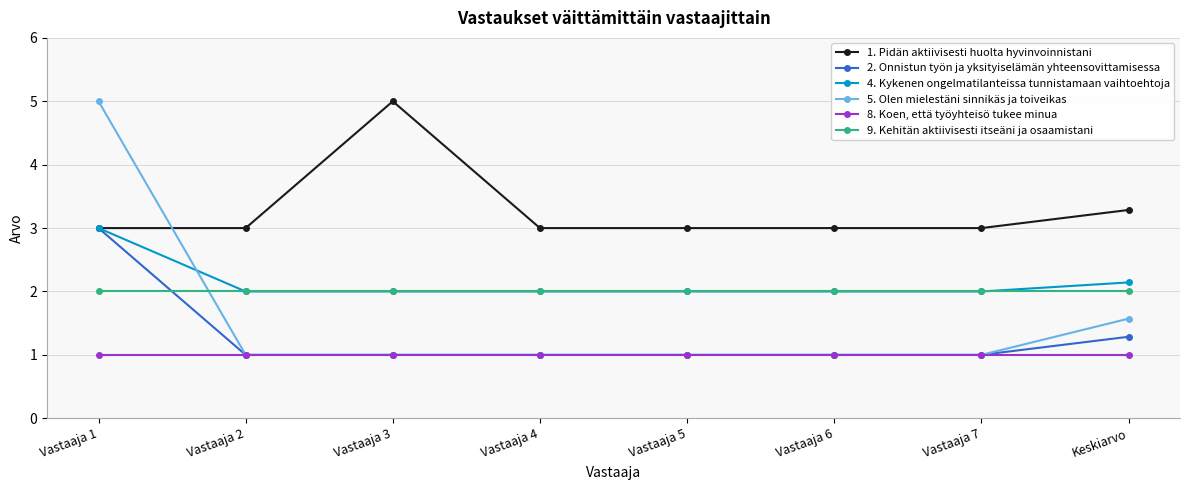

Reading left to right, list all the values displayed in this chart.

1. Pidän aktiivisesti huolta hyvinvoinnistani: 3.0	3.0	5.0	3.0	3.0	3.0	3.0	3.3
2. Onnistun työn ja yksityiselämän yhteensovittamisessa: 3.0	1.0	1.0	1.0	1.0	1.0	1.0	1.3
4. Kykenen ongelmatilanteissa tunnistamaan vaihtoehtoja: 3.0	2.0	2.0	2.0	2.0	2.0	2.0	2.1
5. Olen mielestäni sinnikäs ja toiveikas: 5.0	1.0	1.0	1.0	1.0	1.0	1.0	1.6
8. Koen, että työyhteisö tukee minua: 1.0	1.0	1.0	1.0	1.0	1.0	1.0	1.0
9. Kehitän aktiivisesti itseäni ja osaamistani: 2.0	2.0	2.0	2.0	2.0	2.0	2.0	2.0